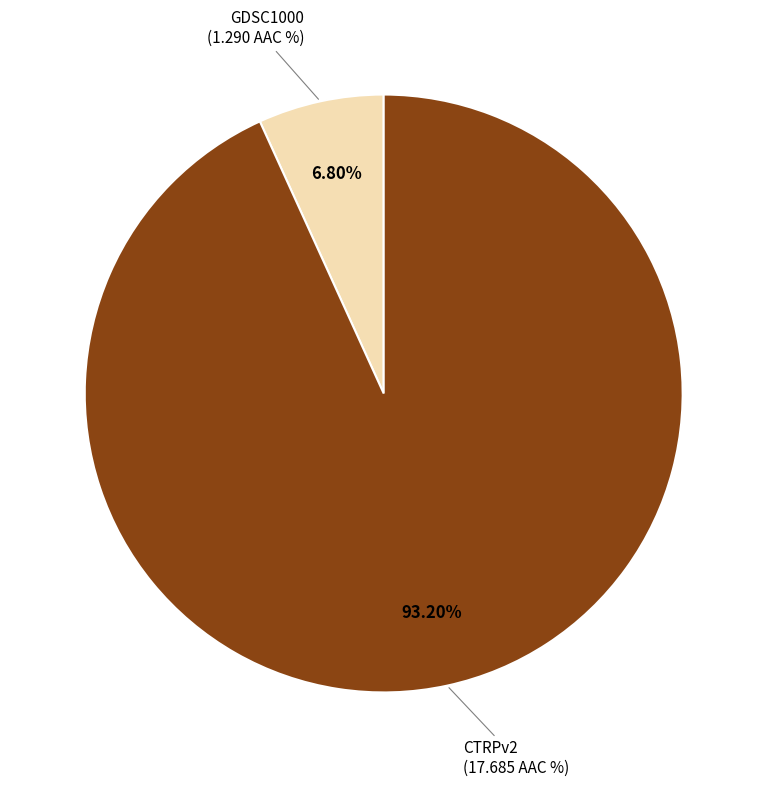

To the nearest percent, what is the average slice percentage?

50%